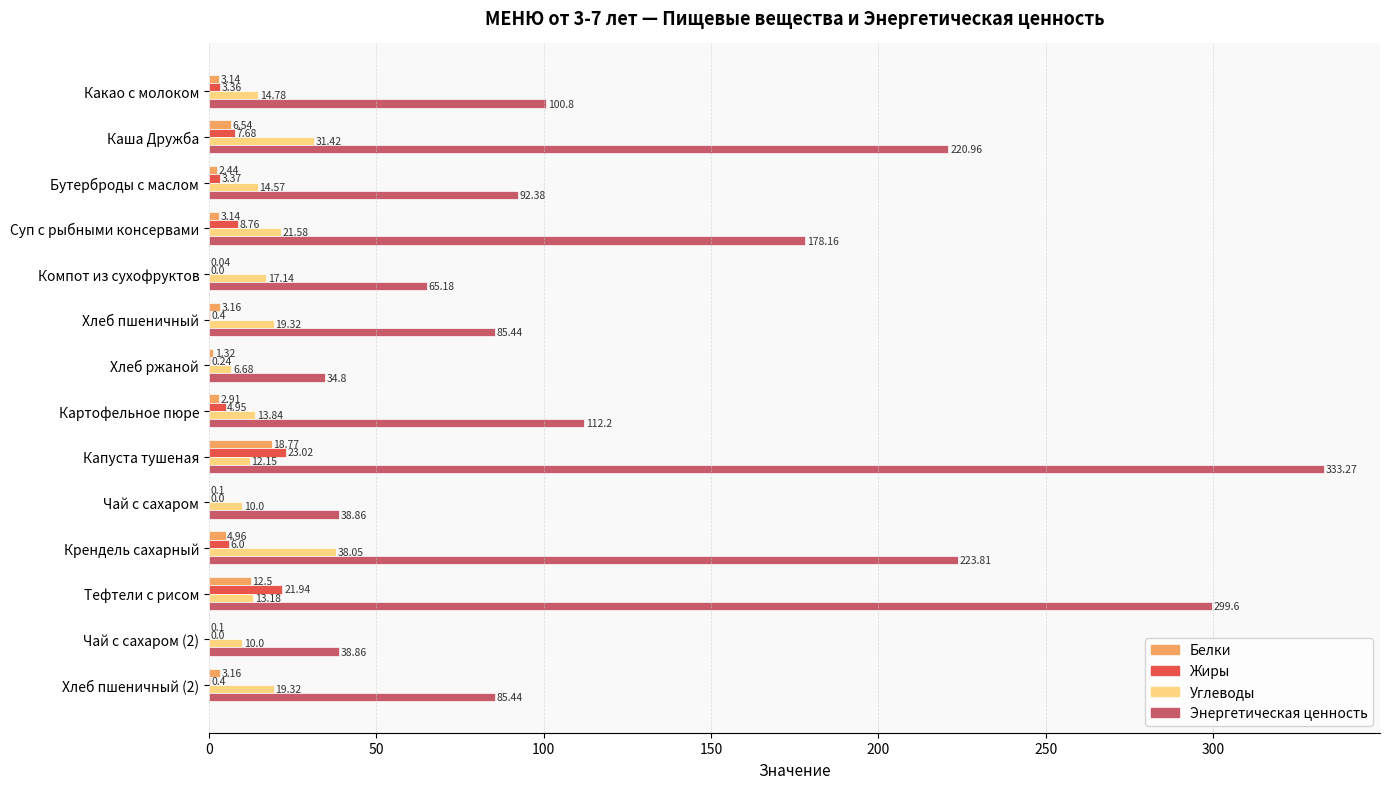

What is the sum of all Углеводы values?

242.0